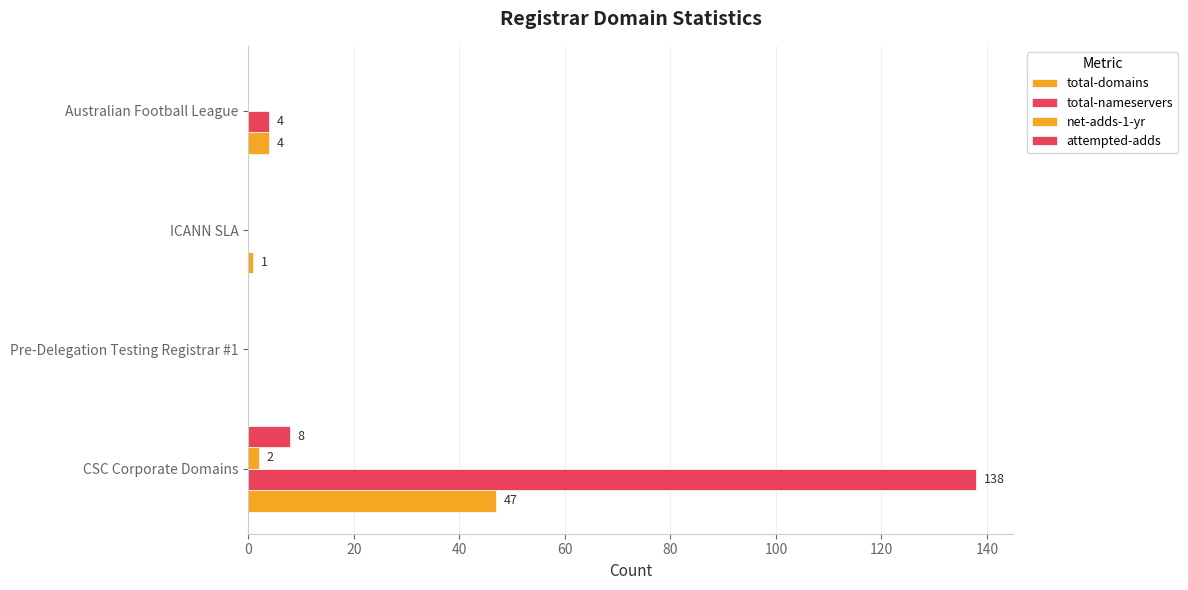

Count the number of data series in this chart.

4